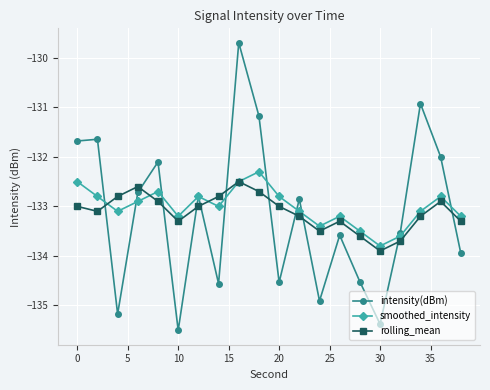

What is the minimum value for smoothed_intensity?

-133.8